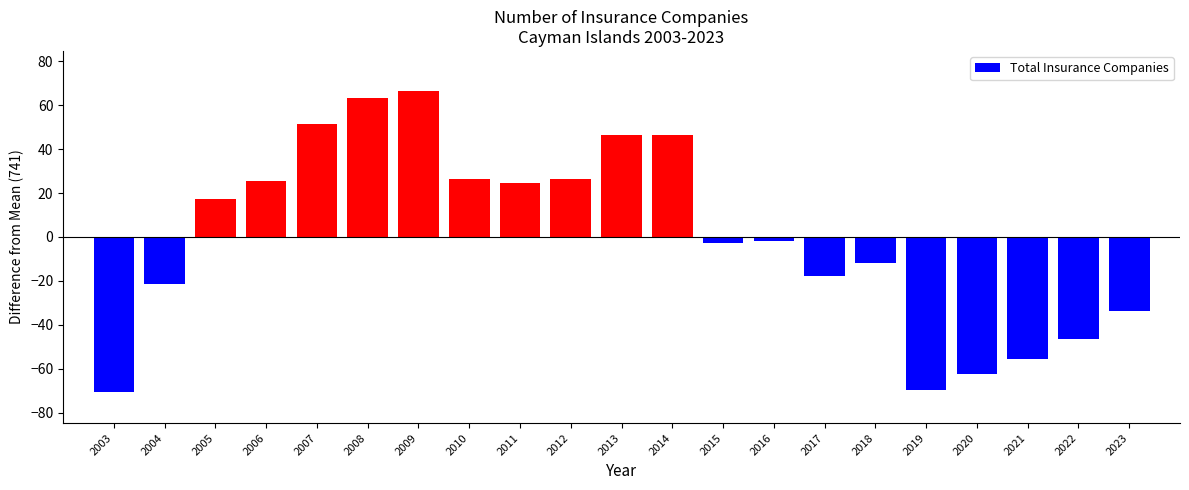

What is the smallest value displayed?

-70.6